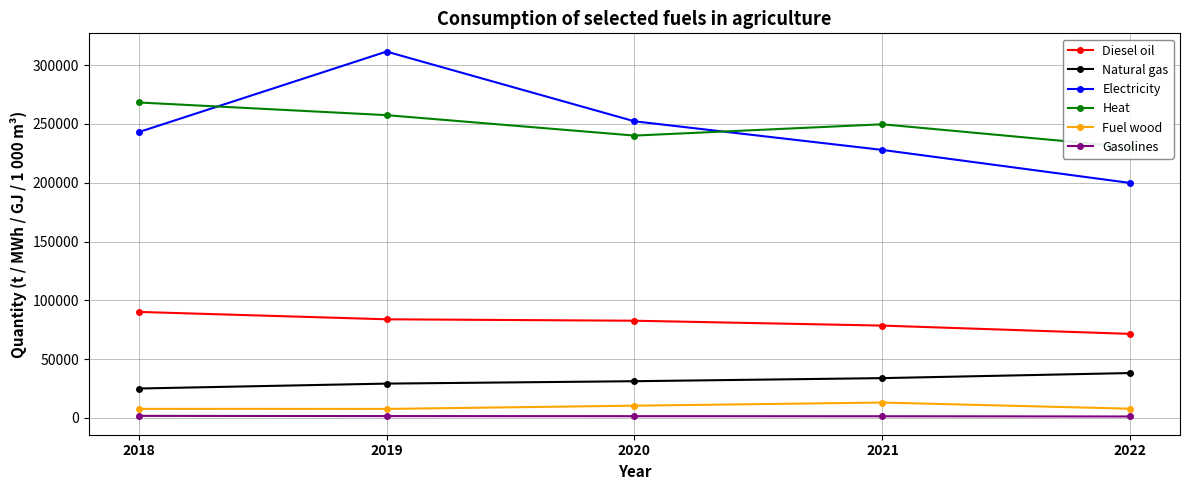

Is the value of Natural gas at 2018 greater than the value of Gasolines at 2021?

Yes